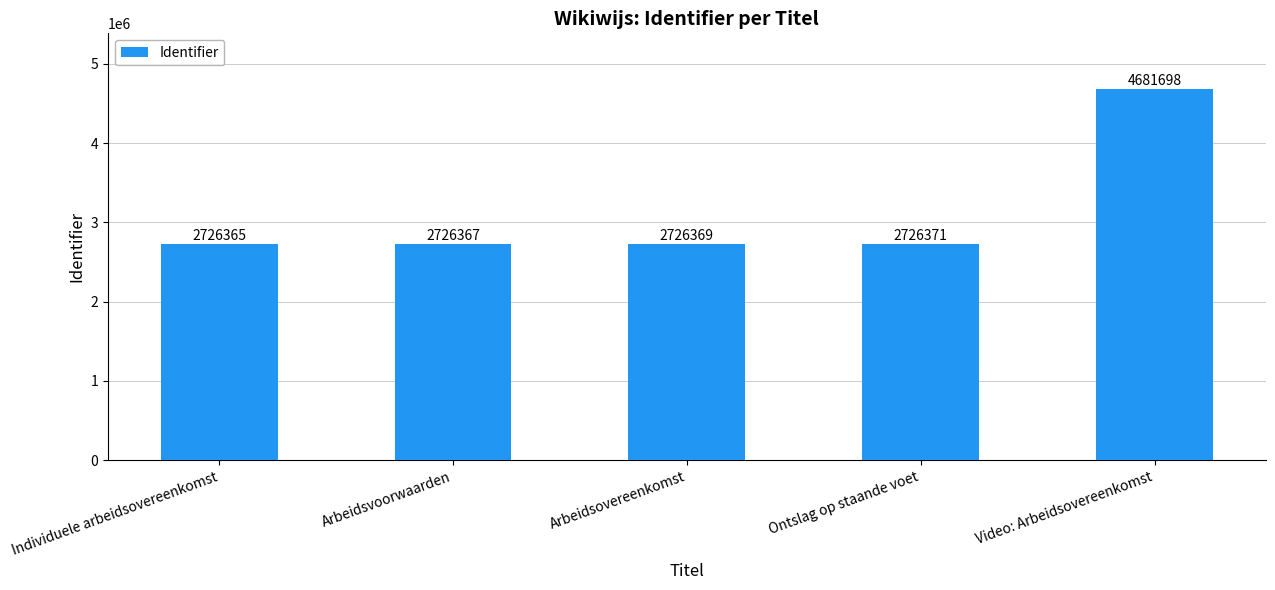

What is the change in value from Individuele arbeidsovereenkomst to Ontslag op staande voet?

+6